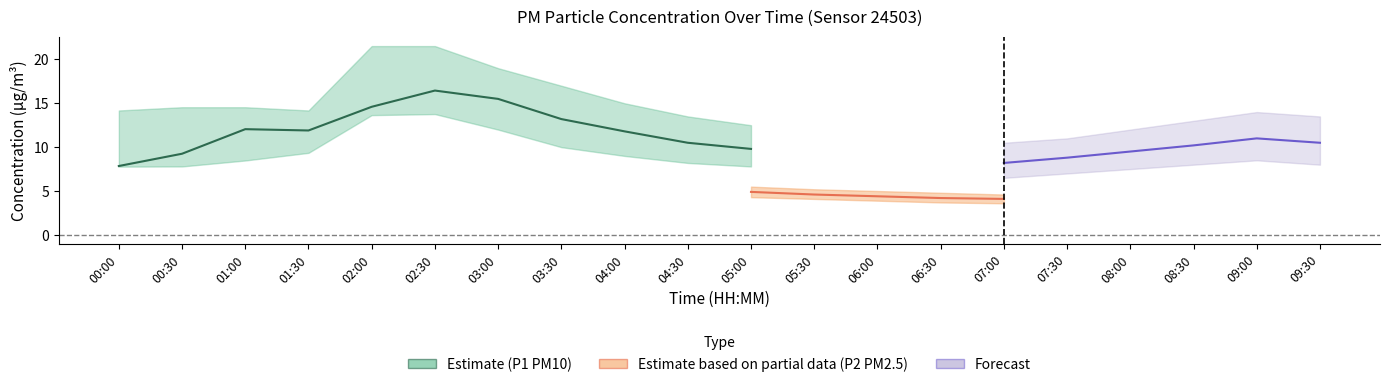

At how many categories does at least one series exceed 18?

3